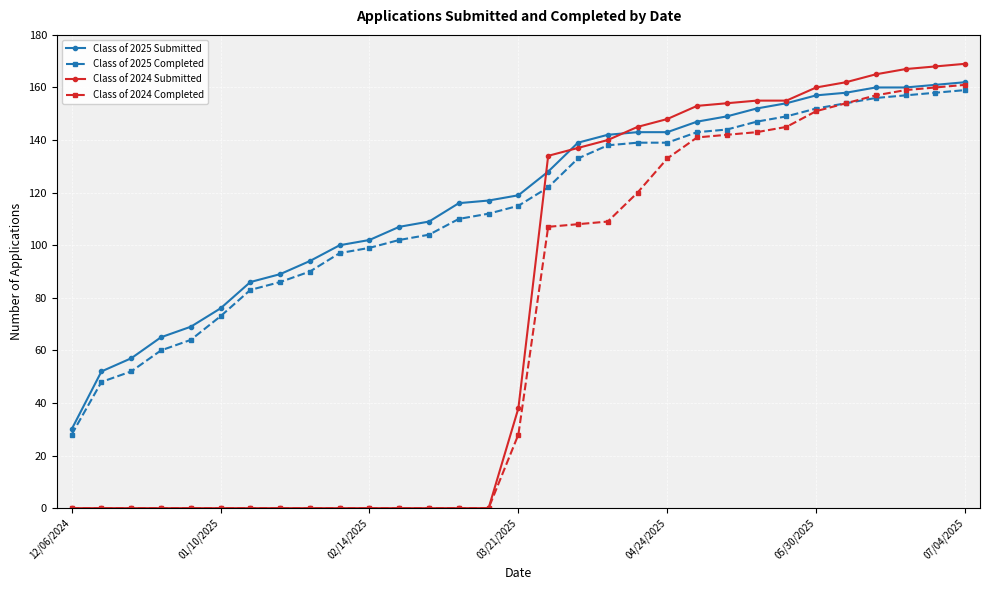

Which series has the largest range (max minus min)?

Class of 2024 Submitted